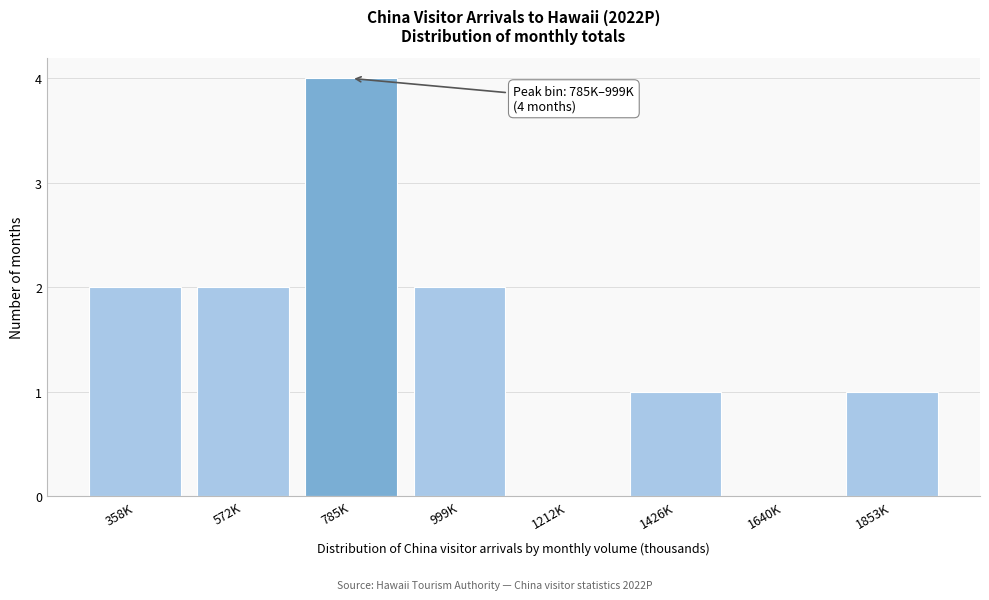

Reading left to right, list all the values displayed in this chart.

358K=2	572K=2	785K=4	999K=2	1212K=0	1426K=1	1640K=0	1853K=1